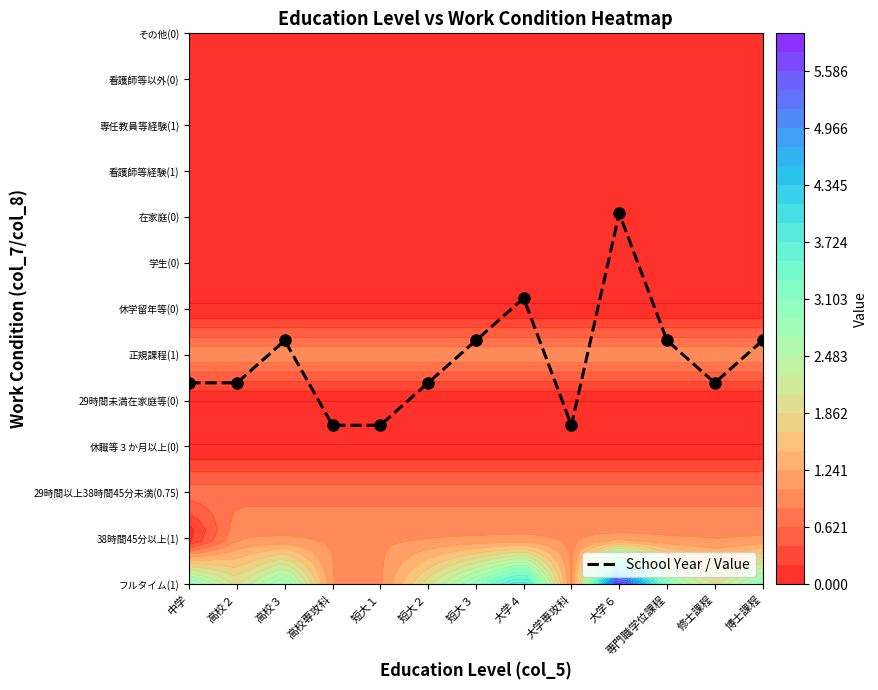

Reading left to right, extract all data points from this chart.

中学=4.4	高校２=4.4	高校３=5.3	高校専攻科=3.5	短大１=3.5	短大２=4.4	短大３=5.3	大学４=6.2	大学専攻科=3.5	大学６=8.1	専門職学位課程=5.3	修士課程=4.4	博士課程=5.3